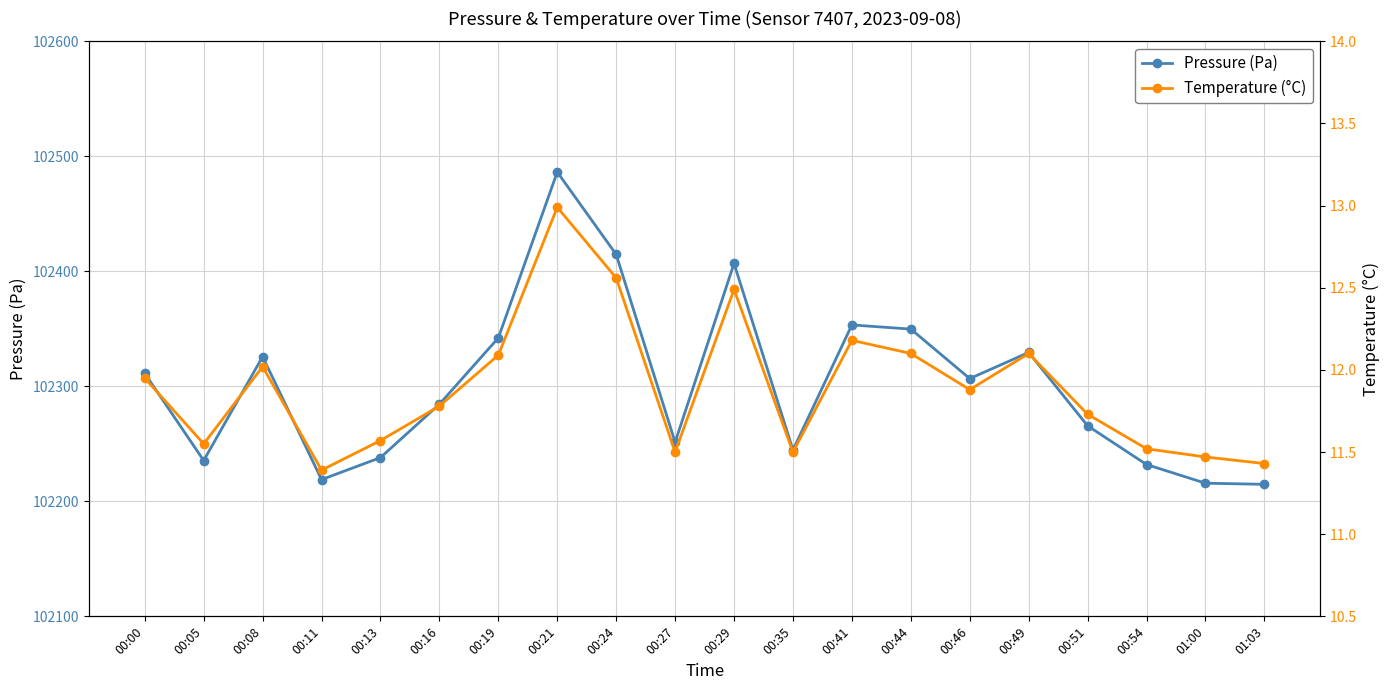

Between 00:19 and 00:16, which is larger?

00:19